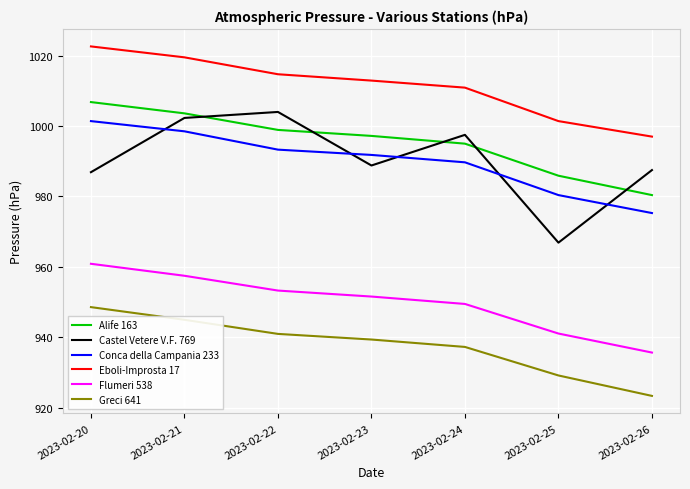

Rank the series by their maximum value, from highest to lowest.

Eboli-Improsta 17, Alife 163, Castel Vetere V.F. 769, Conca della Campania 233, Flumeri 538, Greci 641